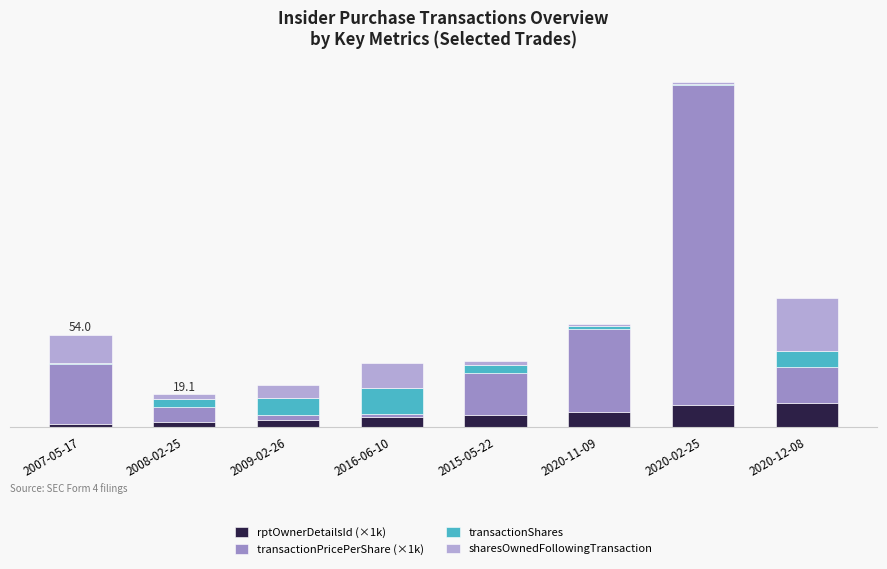

What is the sum of all sharesOwnedFollowingTransaction values?

76221.5